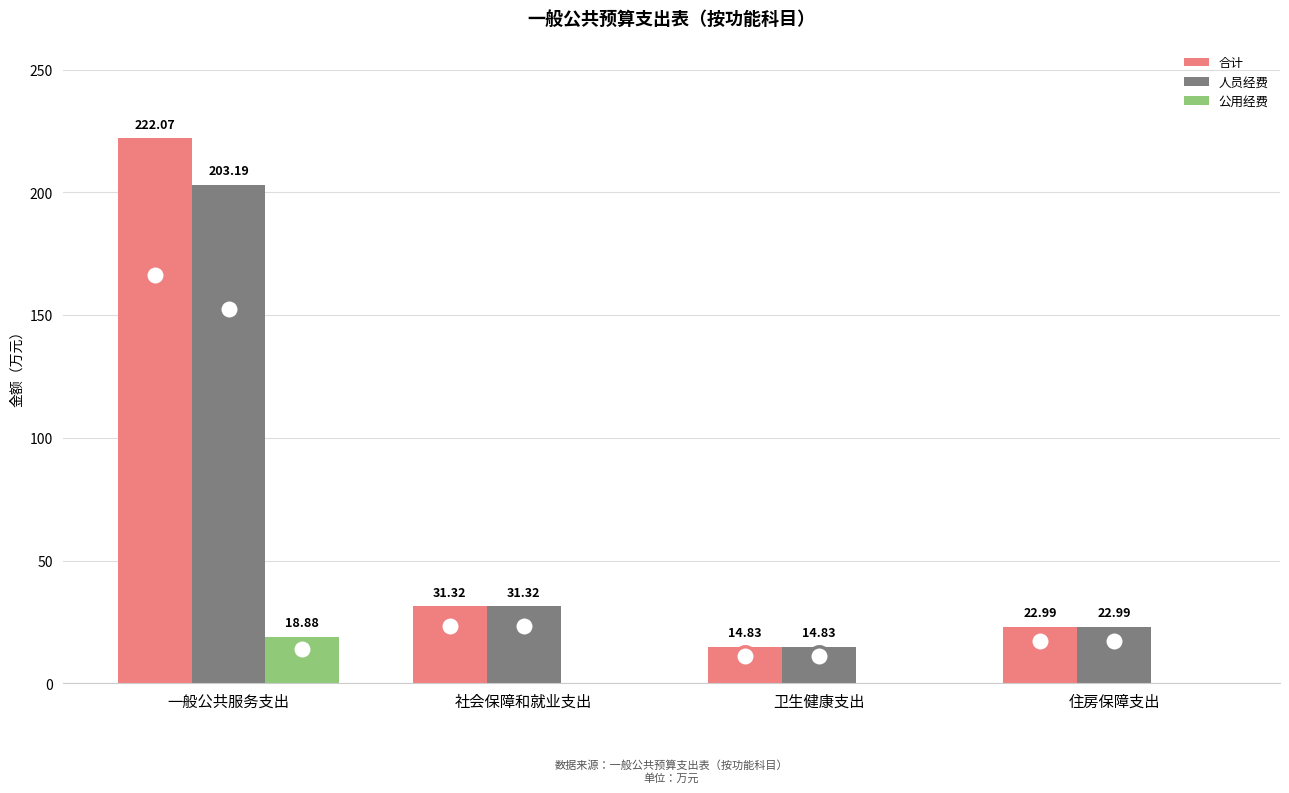

How many categories are shown in the chart?

4